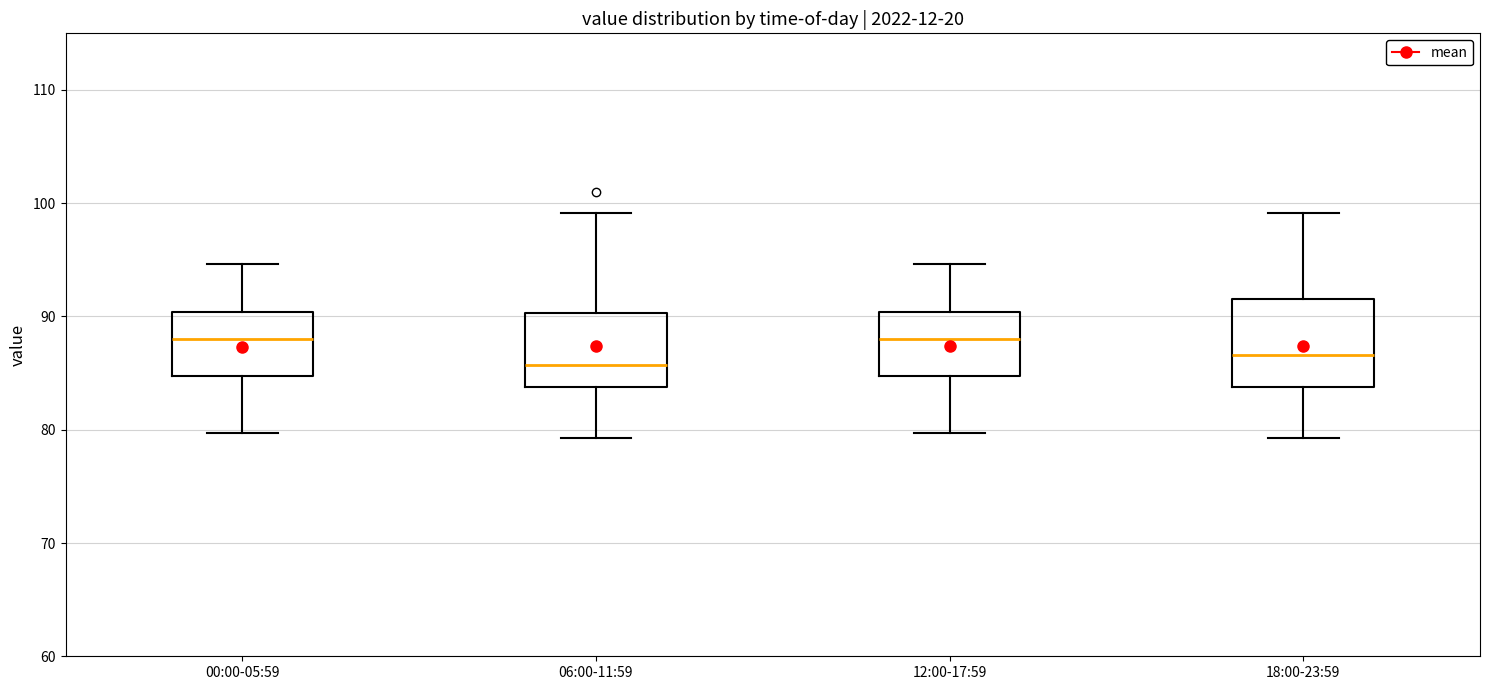

Reading left to right, read every box against the y-axis: the position of its median line, the range the box covers, and the ends of its whiskers. The values are not printed on the chart, so give them approximately, as read against the axis.

00:00-05:59: median 88, box 85 to 90, whiskers 80 to 95
06:00-11:59: median 86, box 84 to 90, whiskers 79 to 99
12:00-17:59: median 88, box 85 to 90, whiskers 80 to 95
18:00-23:59: median 87, box 84 to 92, whiskers 79 to 99